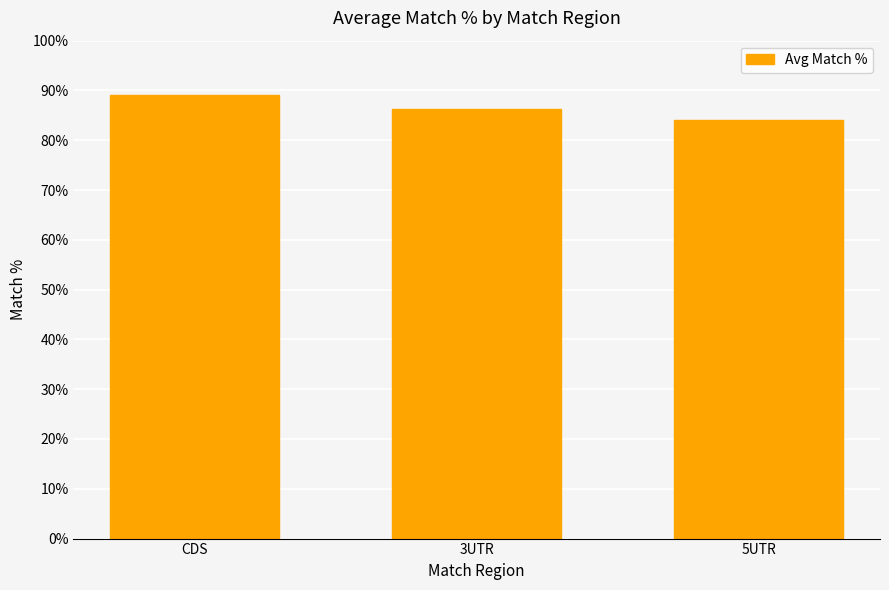

Are the bars horizontal?

No